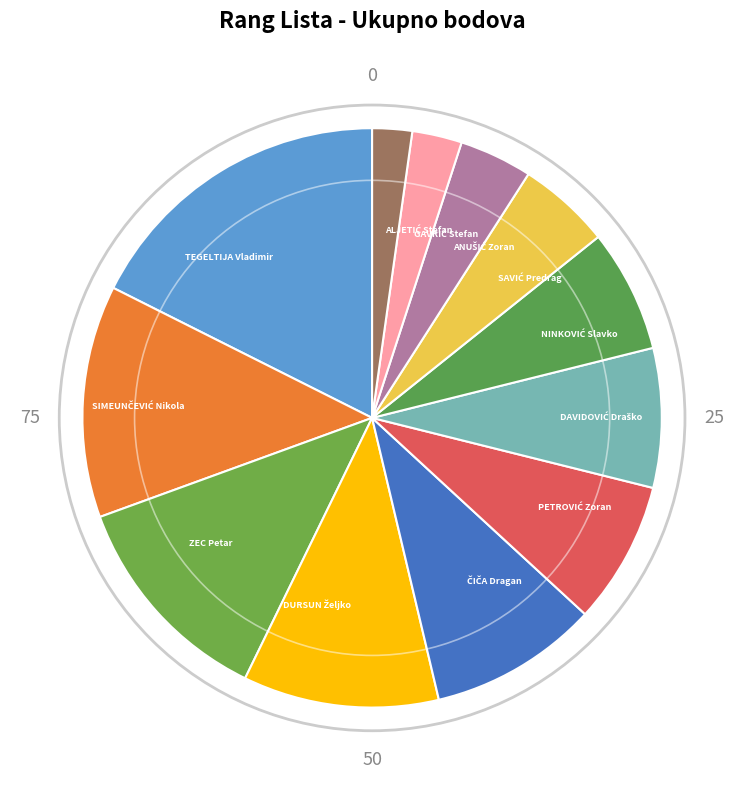

What is the largest slice in the pie chart?

TEGELTIJA Vladimir